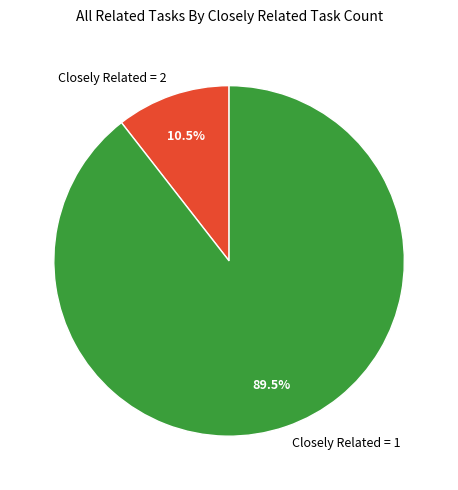

What is the ratio of the value at Closely Related = 1 to the value at Closely Related = 2?

8.5